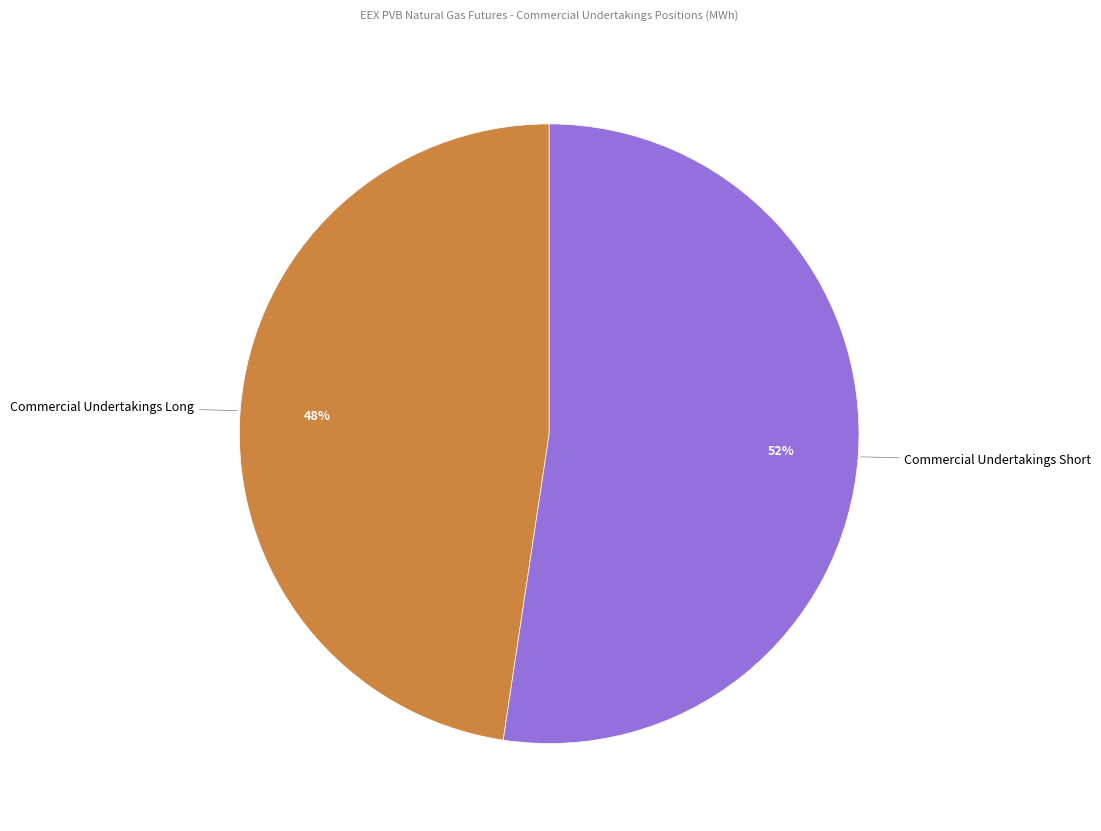

To the nearest percent, what is the average slice percentage?

50%